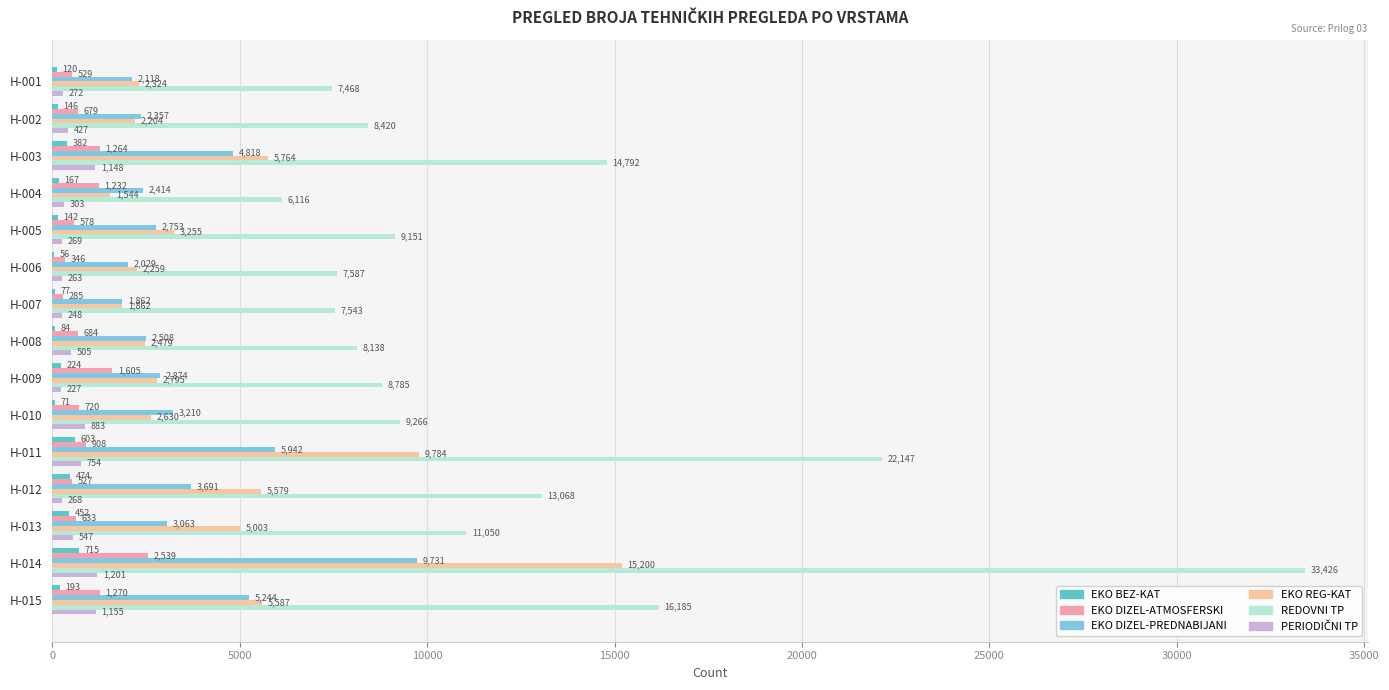

Between H-002 and H-008, which series saw the biggest shift?

REDOVNI TP